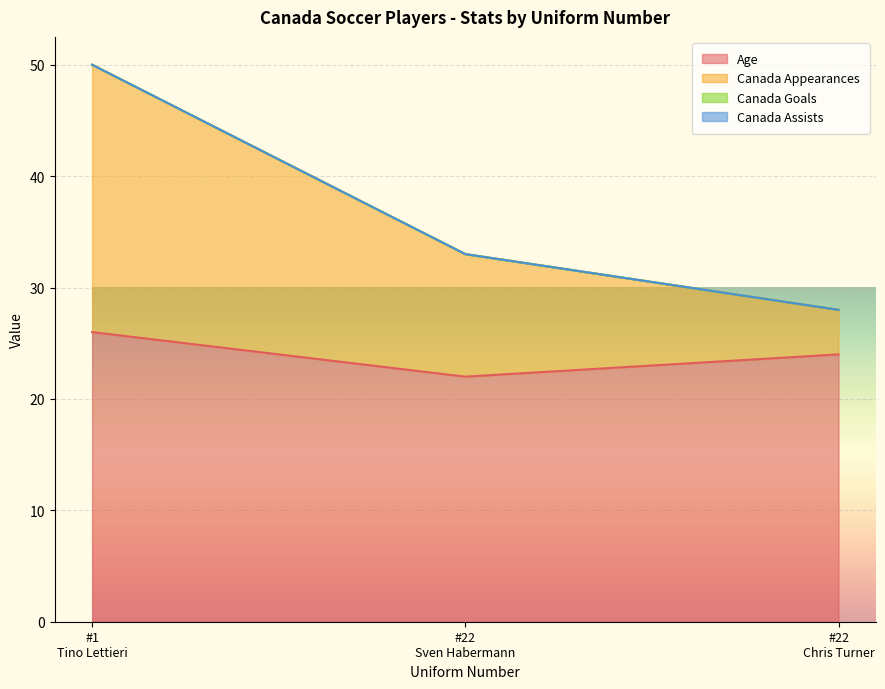

Reading right to left, extract all data points from this chart.

Age: 24	22	26
Canada Appearances: 28	33	50